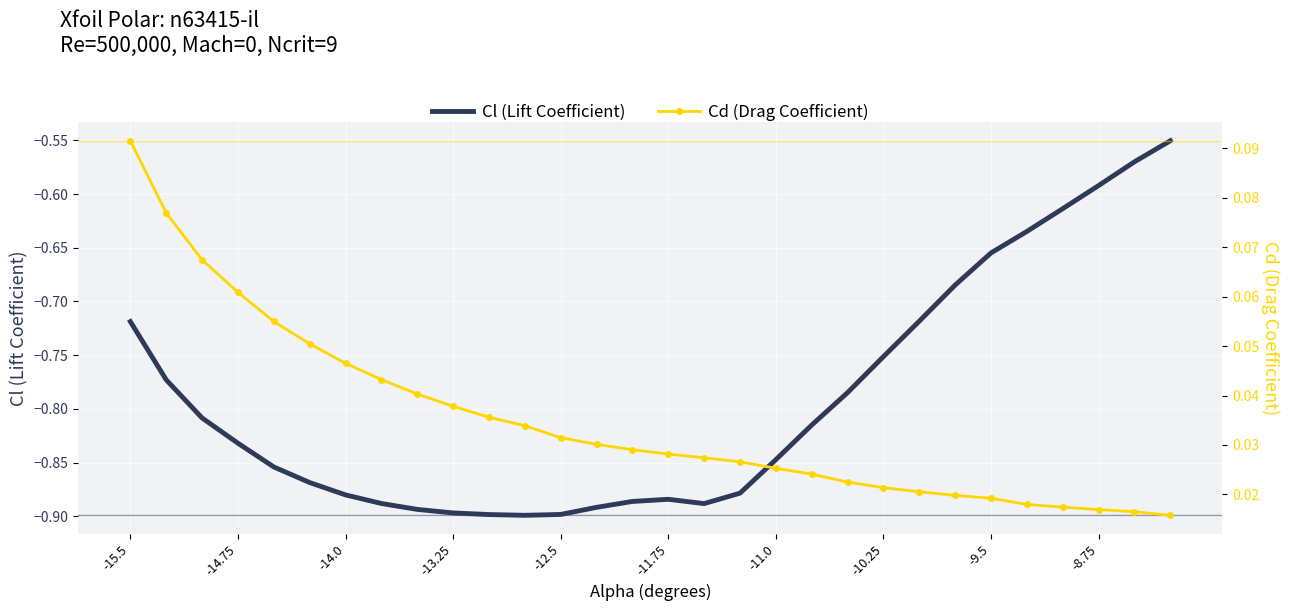

The value of Cl (Lift Coefficient) at -9.5 is -1.1. True or false?

False